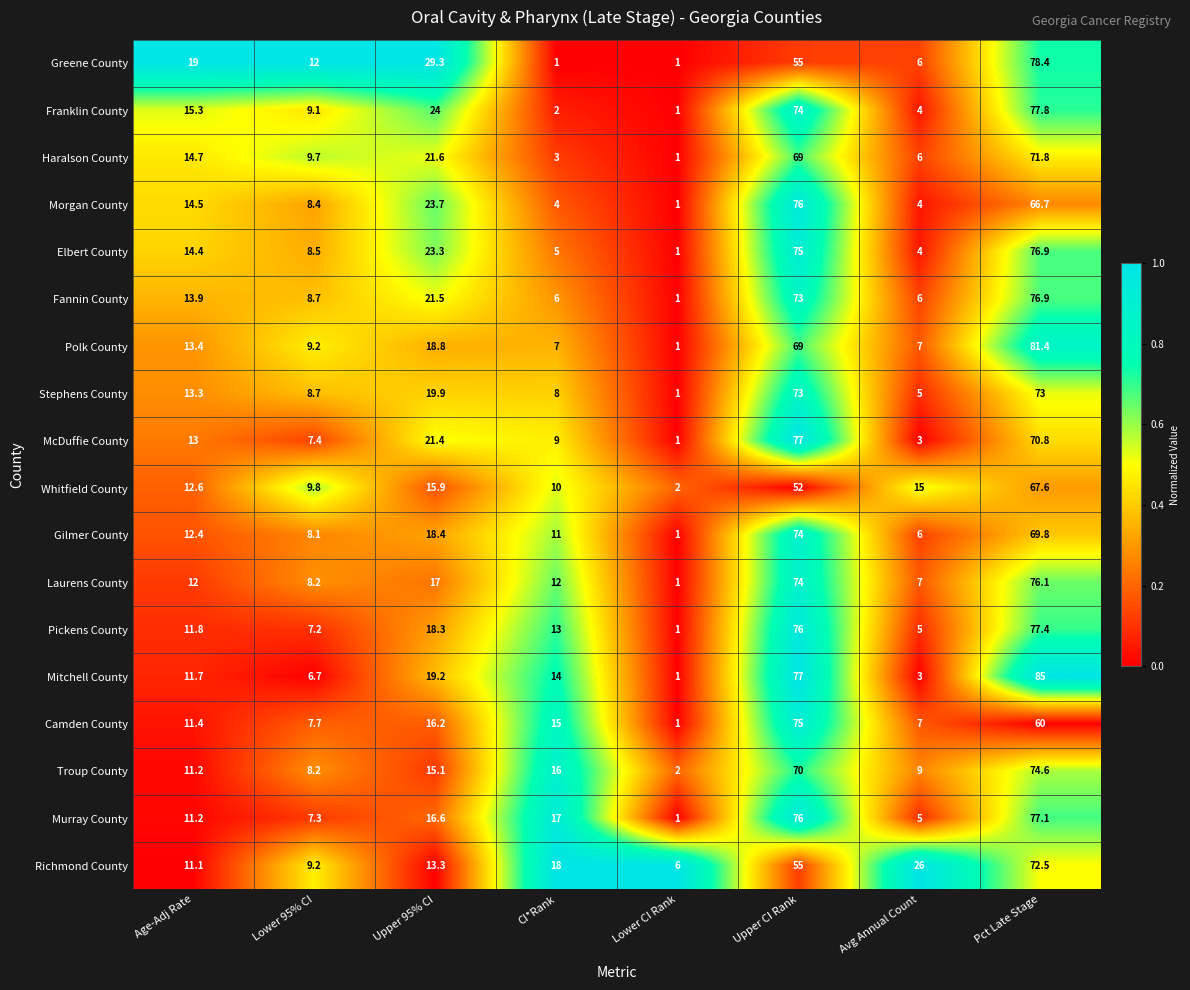

What is the sum of the Richmond County values at Age-Adj Rate and CI*Rank?

29.1